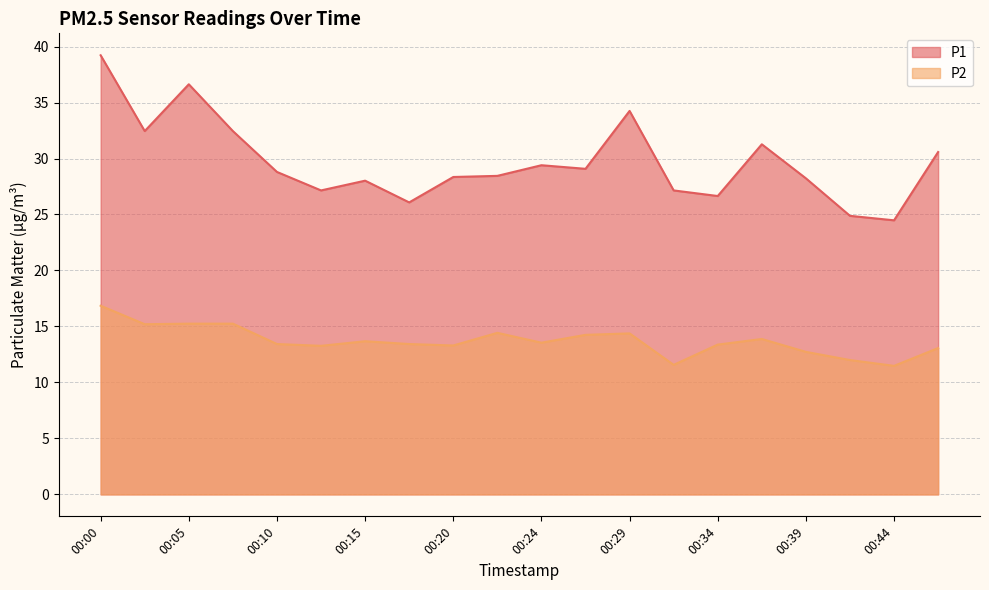

Is it true that P1 equals 17.0 at 00:12?

False